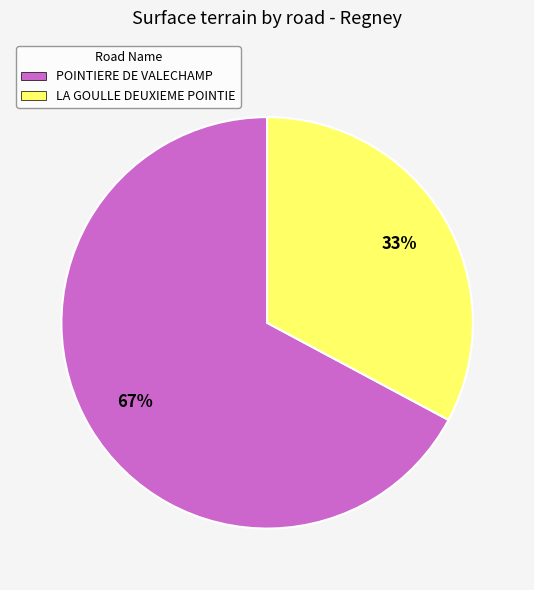

To the nearest percent, what portion does POINTIERE DE VALECHAMP represent?

67%